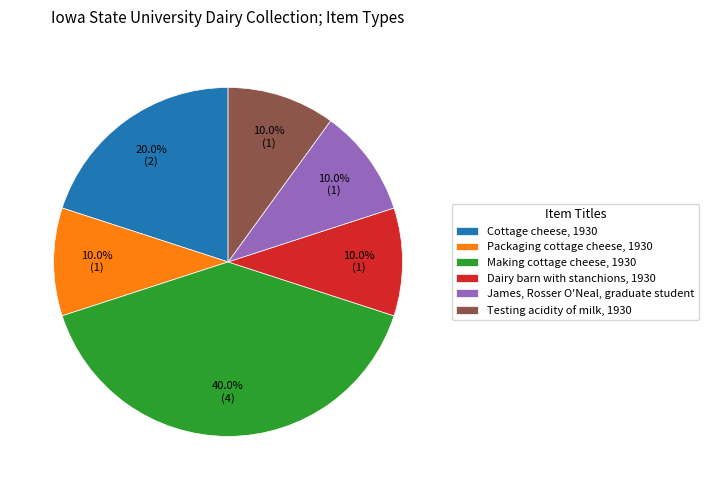

How many segments does this pie chart have?

6